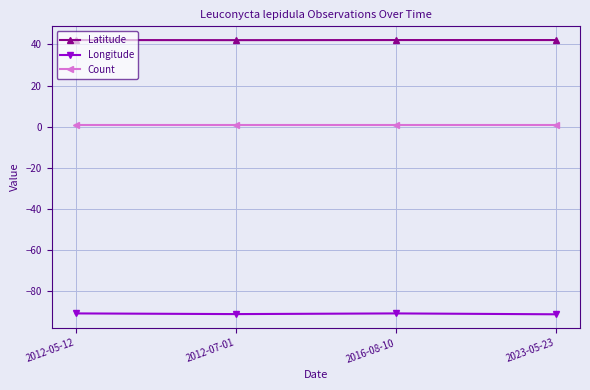

Is the value of Longitude at 2012-07-01 greater than the value of Latitude at 2012-05-12?

No